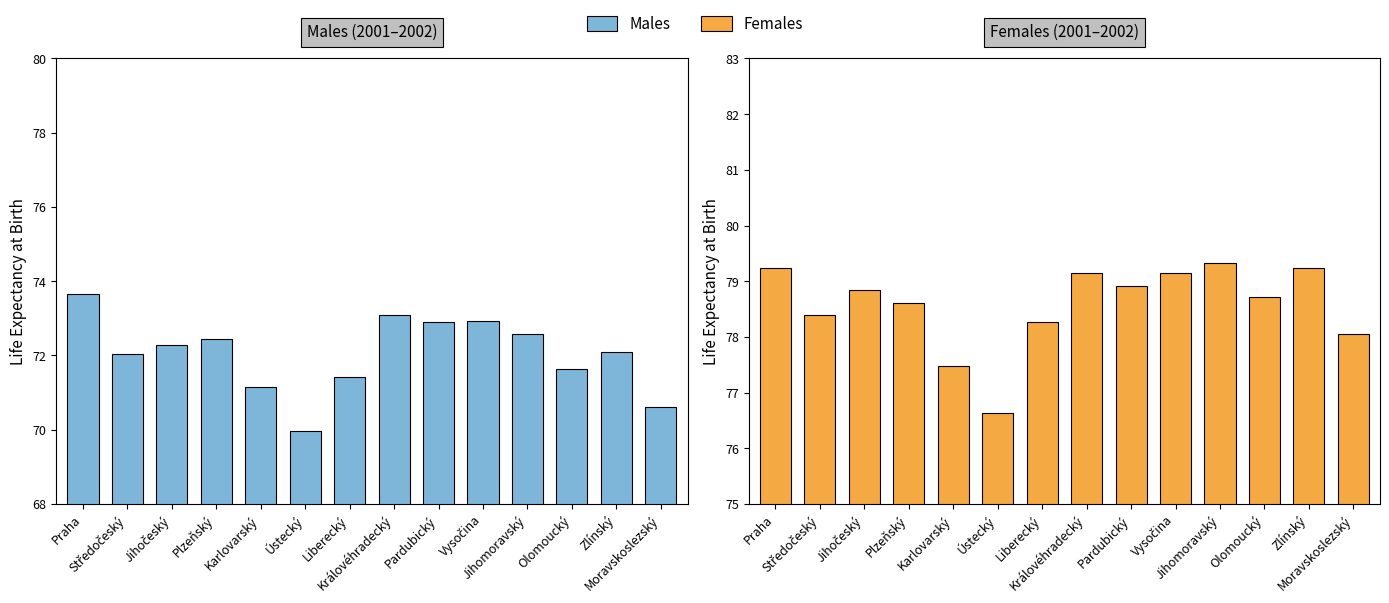

What is the difference between the maximum and minimum values in the Males series?

3.7